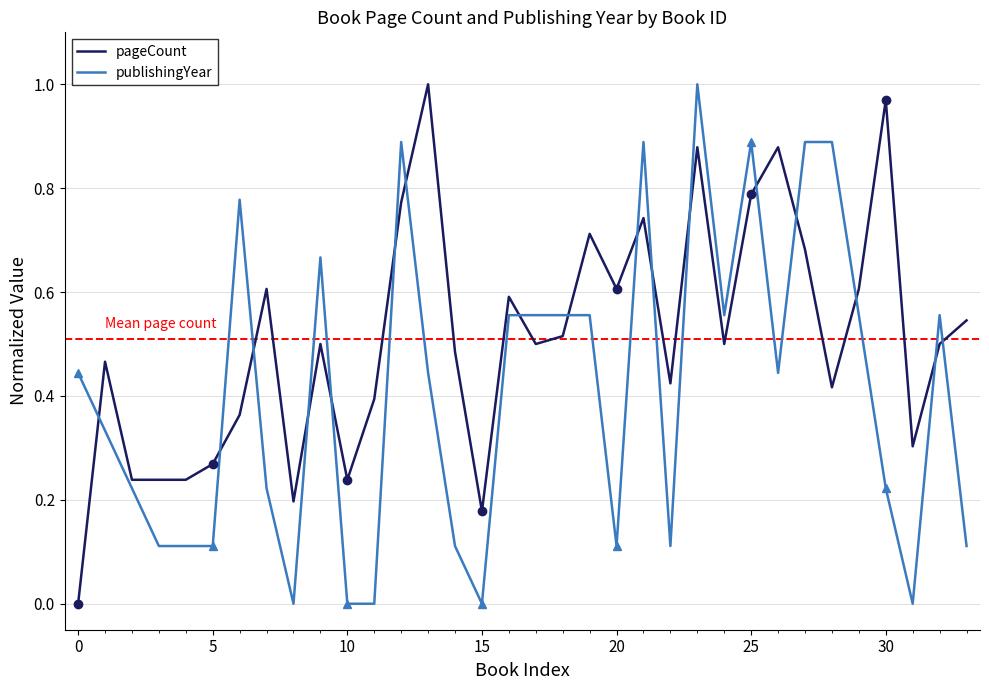

Which series has the largest total across all categories?

pageCount